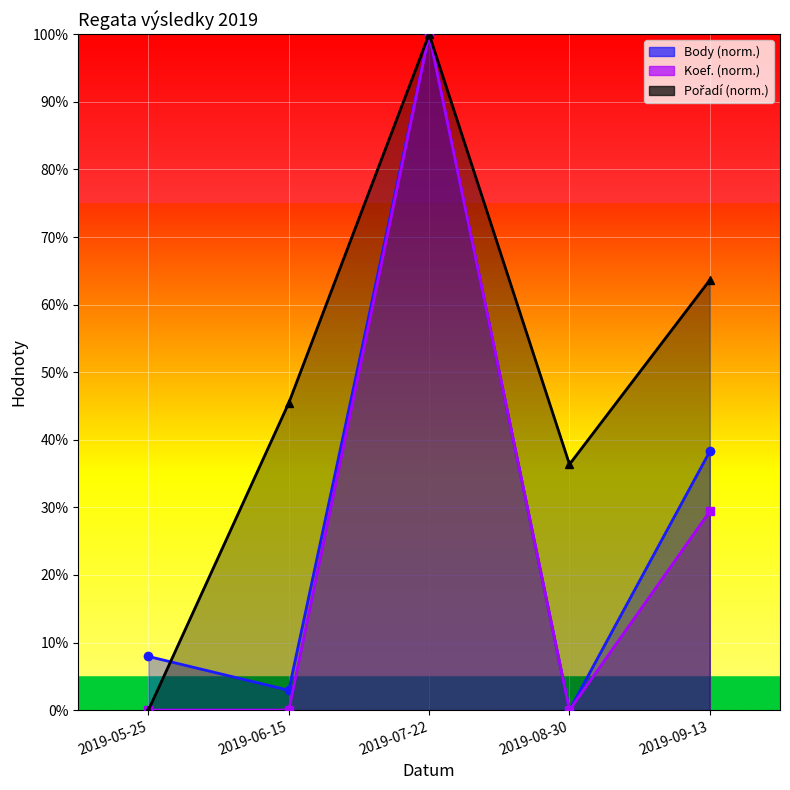

What value does the Koef. series have at 2019-09-13?

29.4